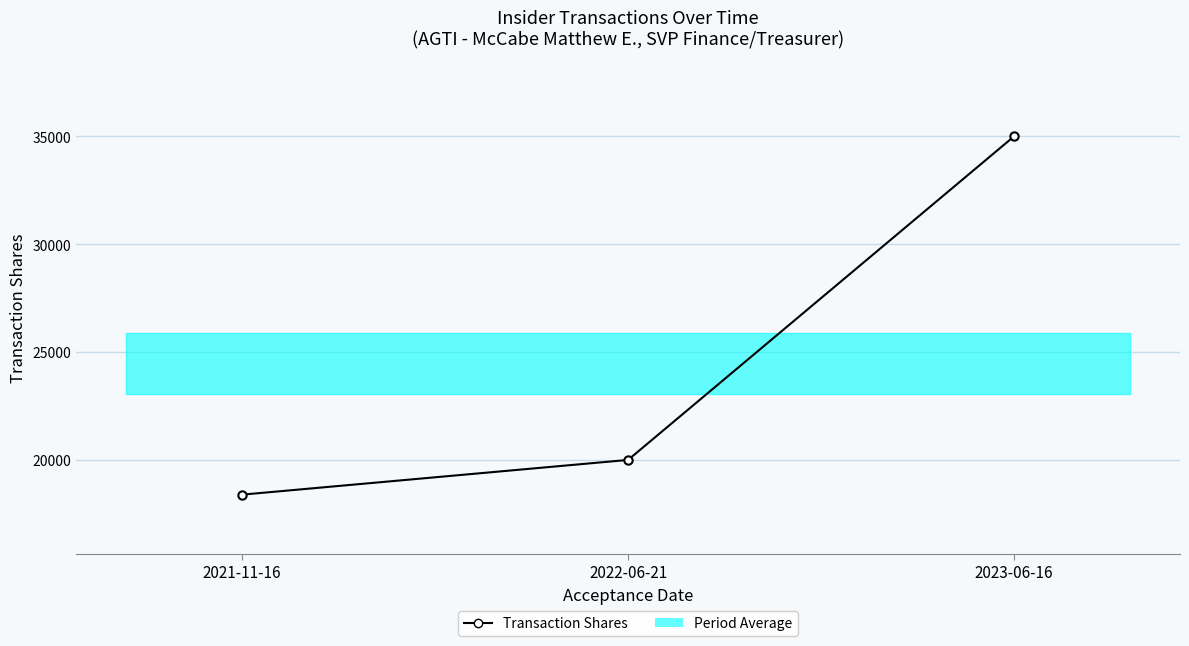

What is the sum of the values at 2023-06-16 and 2021-11-16?

53390